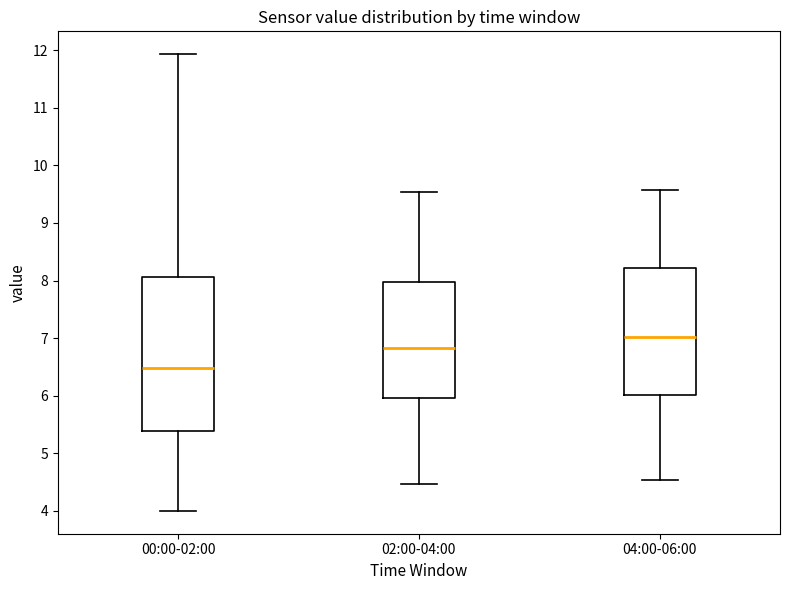

Which box has the lowest median line?

00:00-02:00